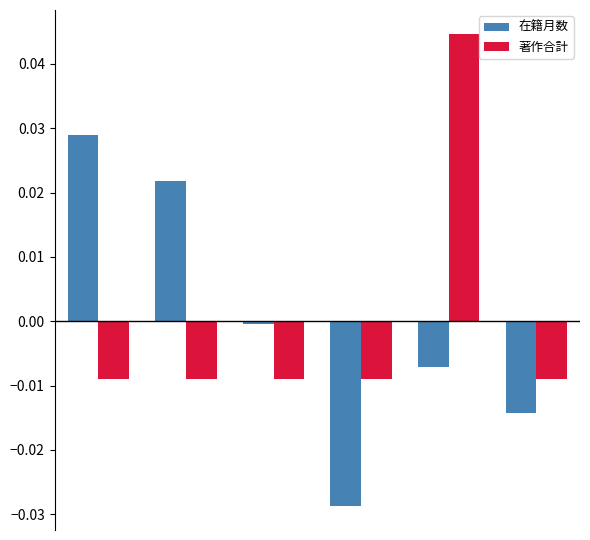

Which series has the widest spread of values?

在籍月数